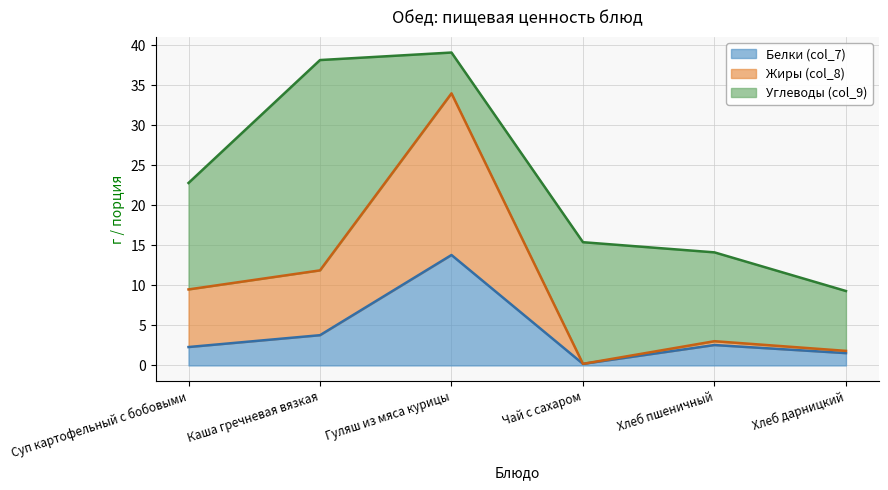

What is the total value across all series at Суп картофельный с бобовыми?

22.8